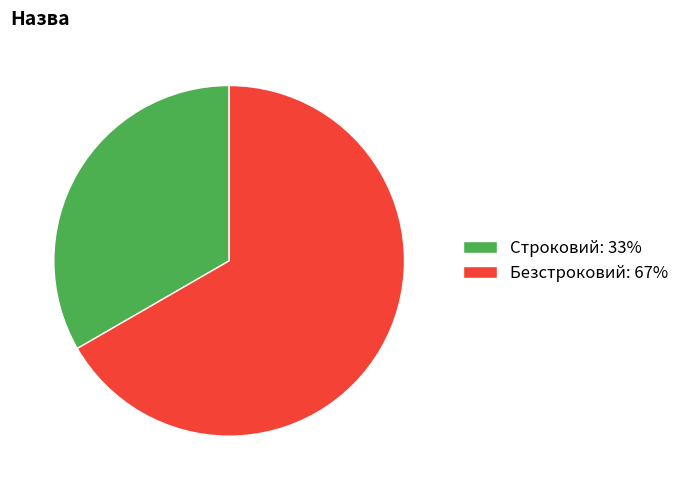

Which slice represents more than half of the pie?

Безстроковий